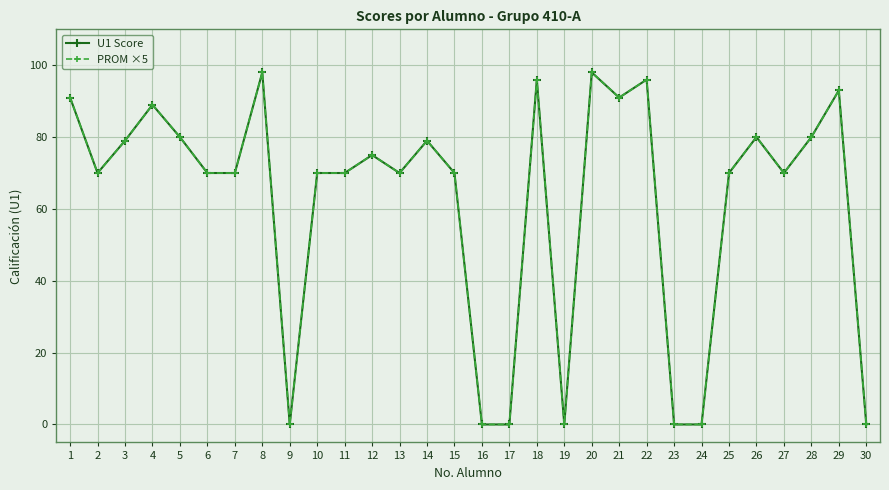

What is the value of the PROM ×5 point at the 7th from the left?

70